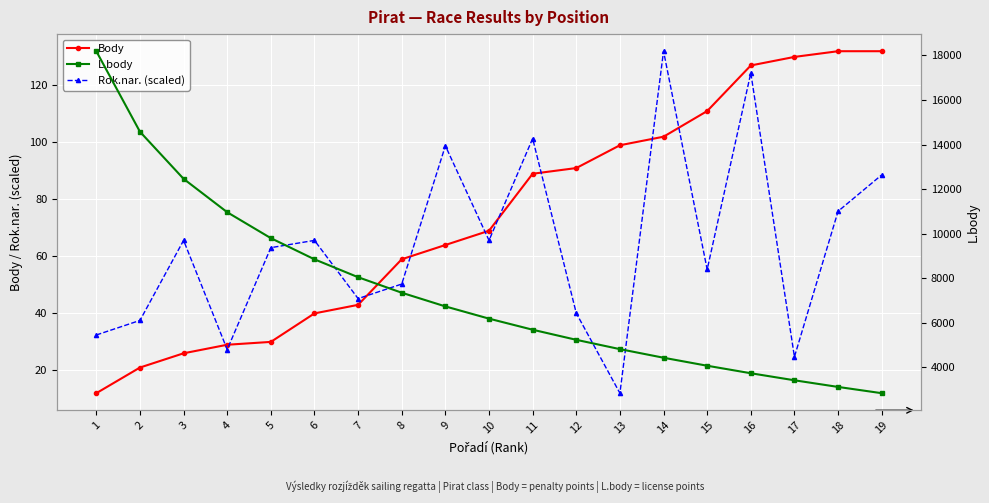

Reading right to left, what are all the values shown in this chart?

Body: 19=132.0	18=132.0	17=130.0	16=127.0	15=111.0	14=102.0	13=99.0	12=91.0	11=89.0	10=69.0	9=64.0	8=59.0	7=43.0	6=40.0	5=30.0	4=29.0	3=26.0	2=21.0	1=12.0
Rok.nar. (scaled): 19=88.6	18=75.8	17=24.8	16=124.3	15=55.4	14=132.0	13=12.0	12=40.1	11=101.4	10=65.6	9=98.8	8=50.3	7=45.2	6=65.6	5=63.1	4=27.3	3=65.6	2=37.5	1=32.4
L.body: 19=2847.0	18=3128.0	17=3426.0	16=3742.0	15=4079.0	14=4438.0	13=4824.0	12=5242.0	11=5695.0	10=6192.0	9=6741.0	8=7355.0	7=8051.0	6=8854.0	5=9804.0	4=10967.0	3=12466.0	2=14579.0	1=18192.0